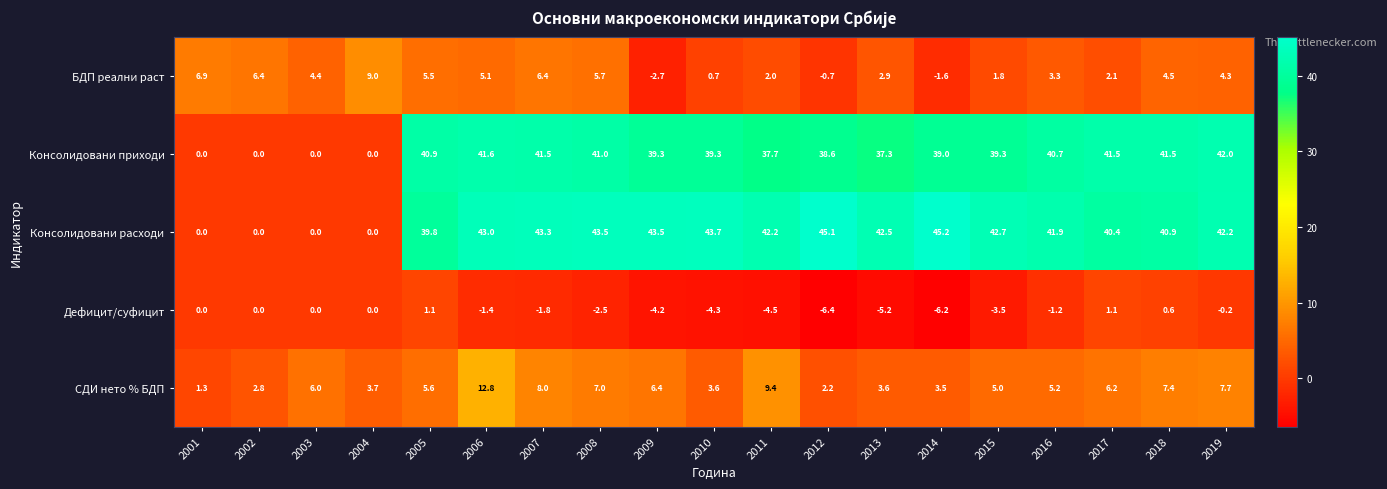

The Дефицит/суфицит series shows -9.2 at 2013. True or false?

False